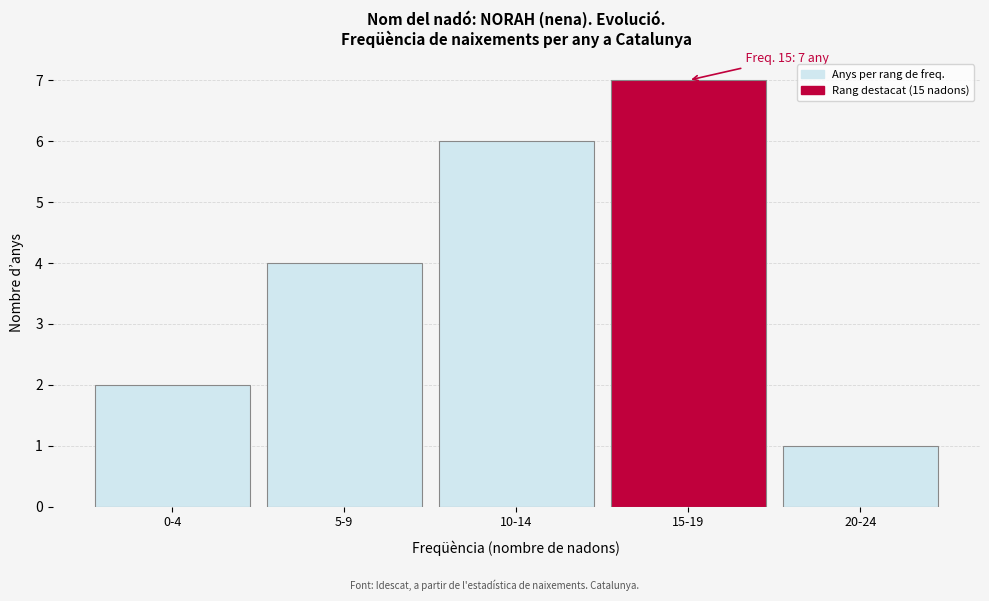

Reading left to right, what are all the values shown in this chart?

2	4	6	7	1